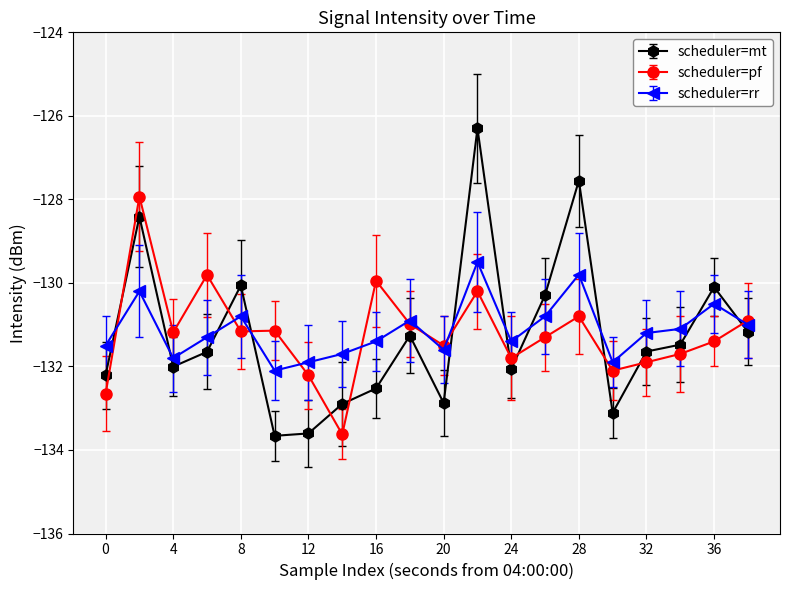

True or false: scheduler=pf and scheduler=mt intersect in this chart.

True